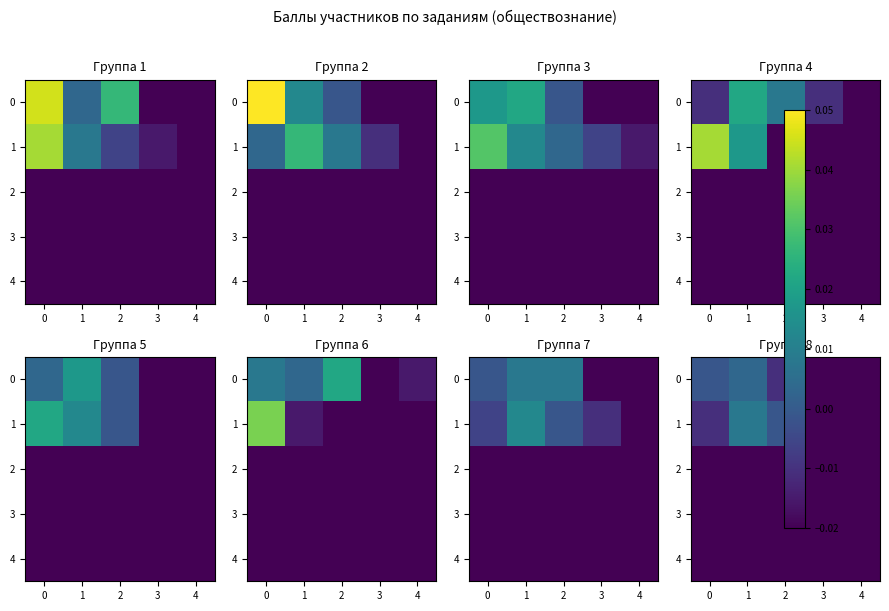

Is the value of 1 at 2 greater than the value of 0 at 2?

Yes